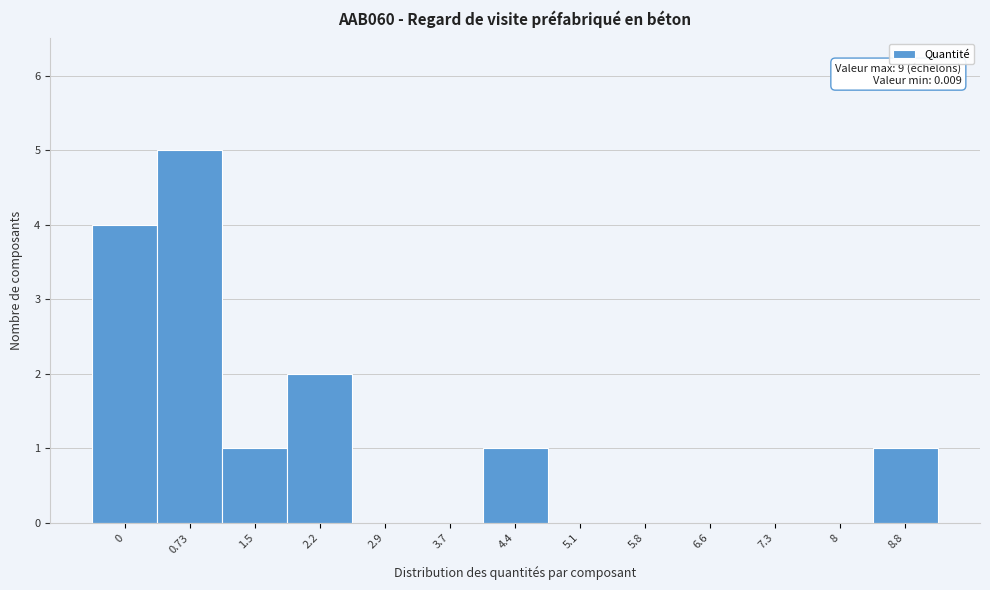

Reading right to left, list all the values displayed in this chart.

8.8=1	8=0	7.3=0	6.6=0	5.8=0	5.1=0	4.4=1	3.7=0	2.9=0	2.2=2	1.5=1	0.73=5	0=4